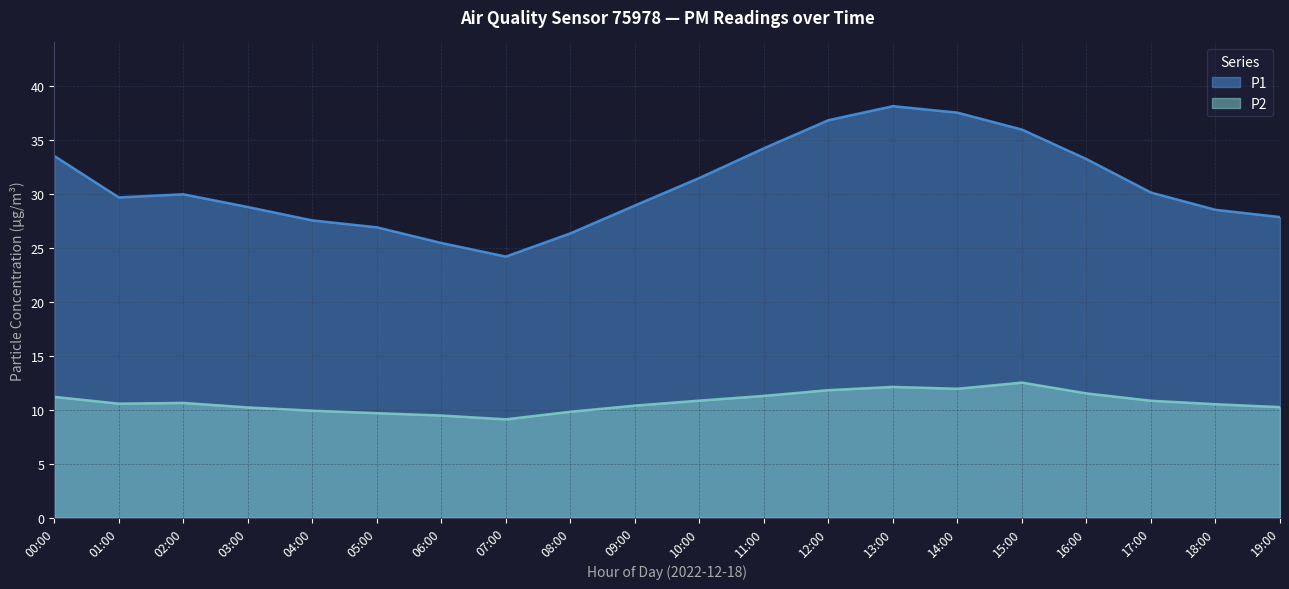

Reading right to left, extract all data points from this chart.

P1: 27.8	28.5	30.1	33.2	35.9	37.5	38.1	36.8	34.2	31.4	28.9	26.3	24.2	25.4	26.9	27.5	28.8	29.9	29.6	33.5
P2: 10.2	10.5	10.8	11.5	12.5	11.9	12.1	11.8	11.3	10.8	10.4	9.8	9.1	9.4	9.7	9.9	10.2	10.6	10.6	11.2